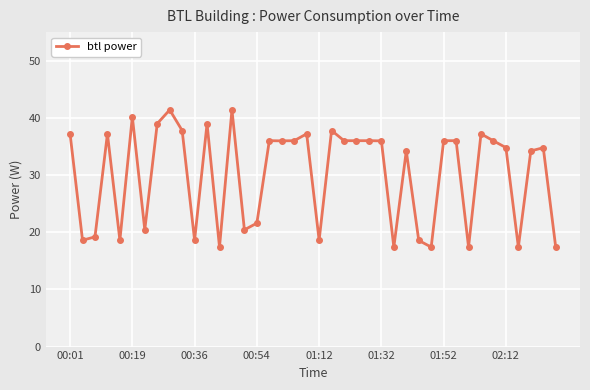

Reading right to left, extract all data points from this chart.

17.4	34.8	34.2	17.4	34.8	36.0	37.2	17.4	36.0	36.0	17.4	18.6	34.2	17.4	36.0	36.0	36.0	36.0	37.8	18.6	37.2	36.0	36.0	36.0	21.6	20.4	41.4	17.4	39.0	18.6	37.8	41.4	39.0	20.4	40.2	18.6	37.2	19.2	18.6	37.2